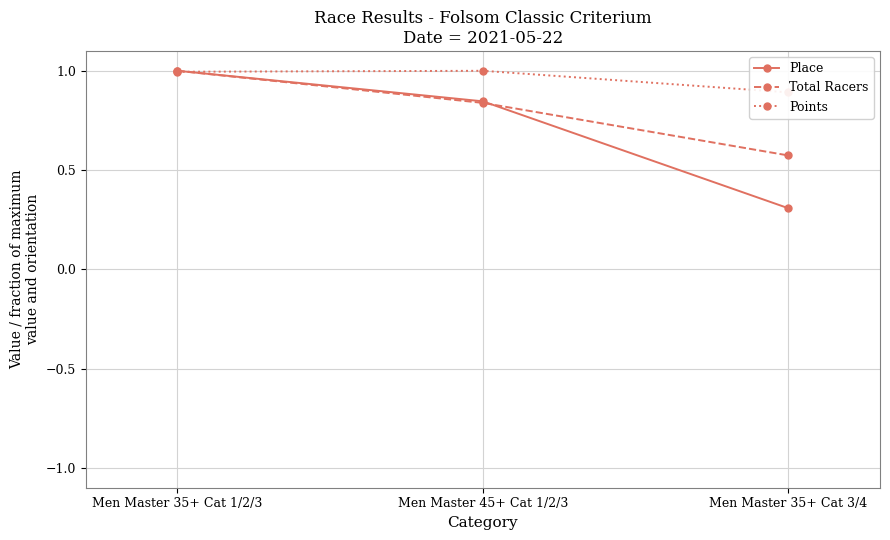

How many lines are shown in the chart?

3